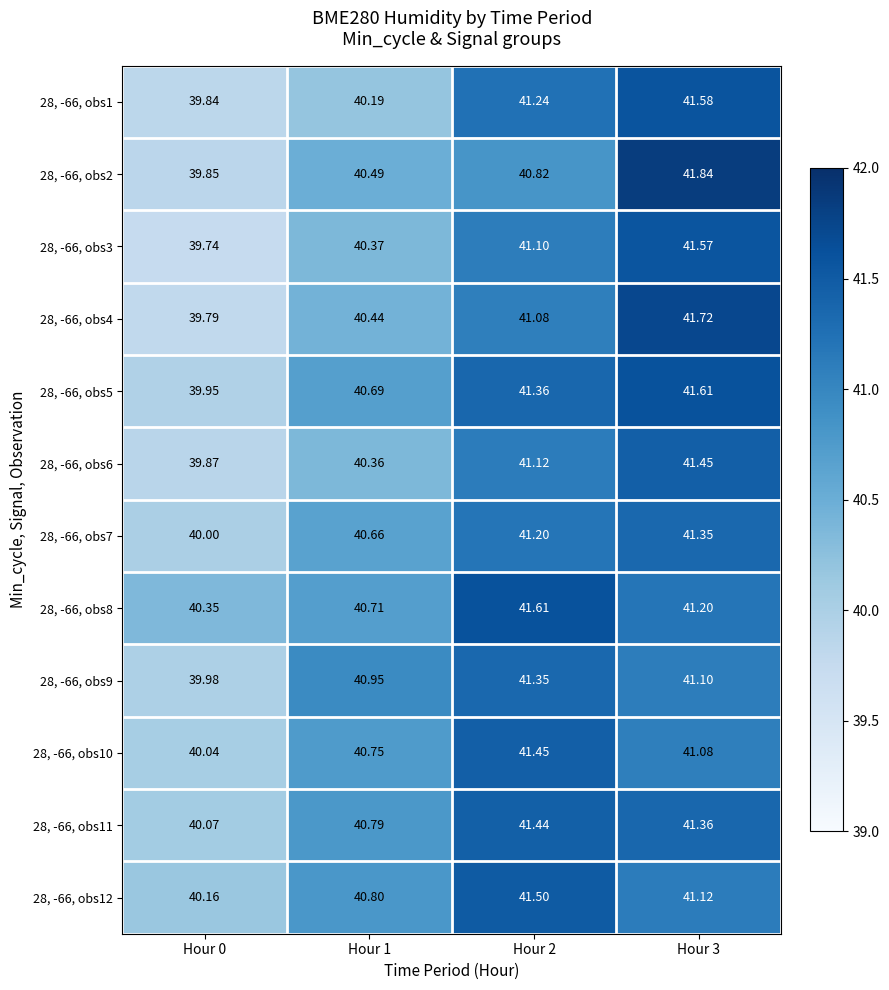

How many series are shown in this chart?

12